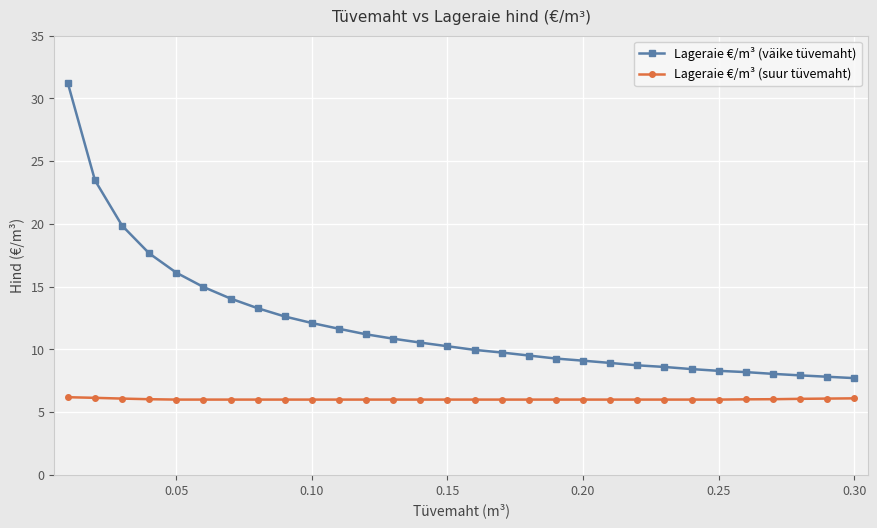

What is the value of the Lageraie €/m³ (suur tüvemaht) point at the 16th from the left?

6.0